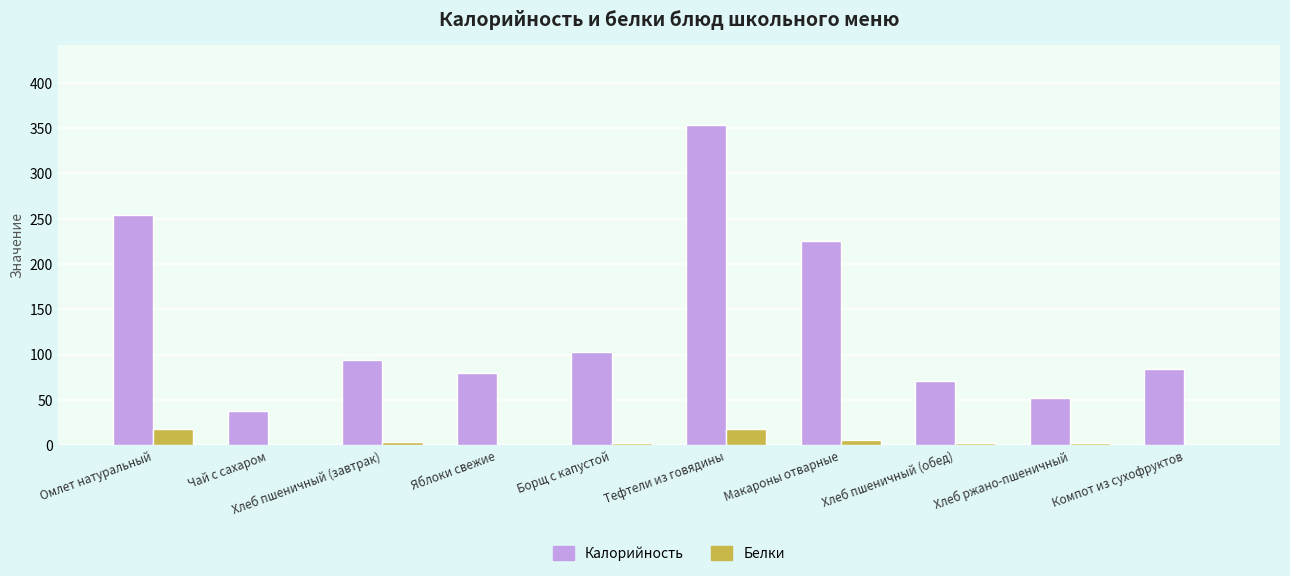

What are all the series names shown in the legend?

Калорийность, Белки